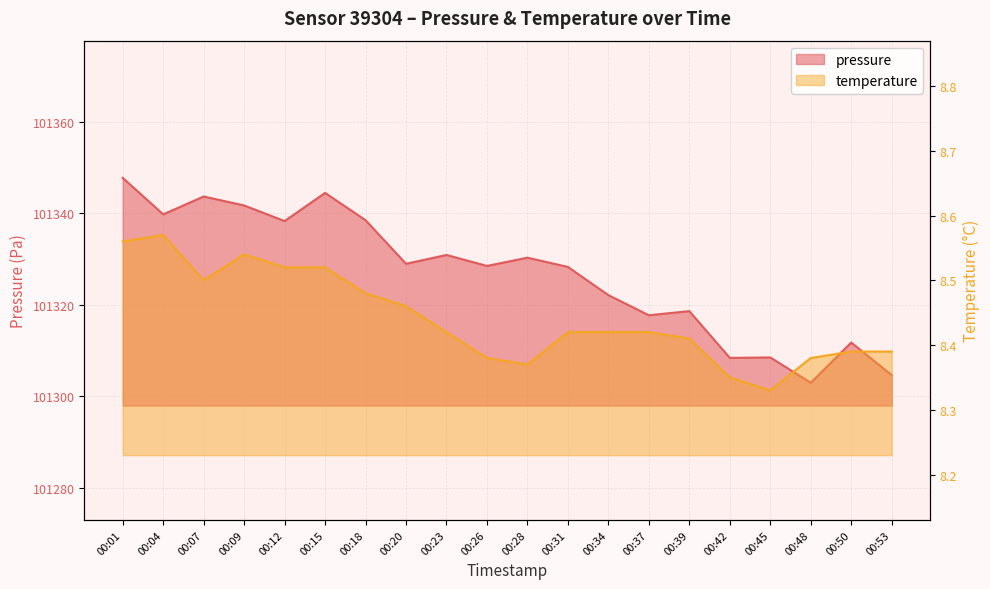

What is the sum of all pressure values?

2026534.7